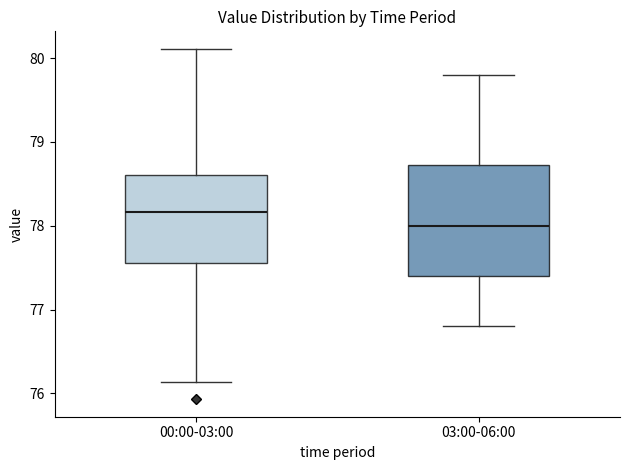

Where does the upper whisker of the box for 00:00-03:00 end on the y-axis? The values are not printed on the chart, so give them approximately, as read against the axis.

80.1